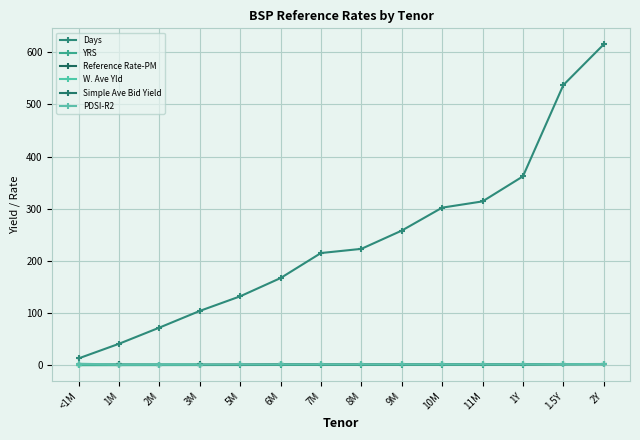

Which series changed the most between 10M and 1Y?

Days